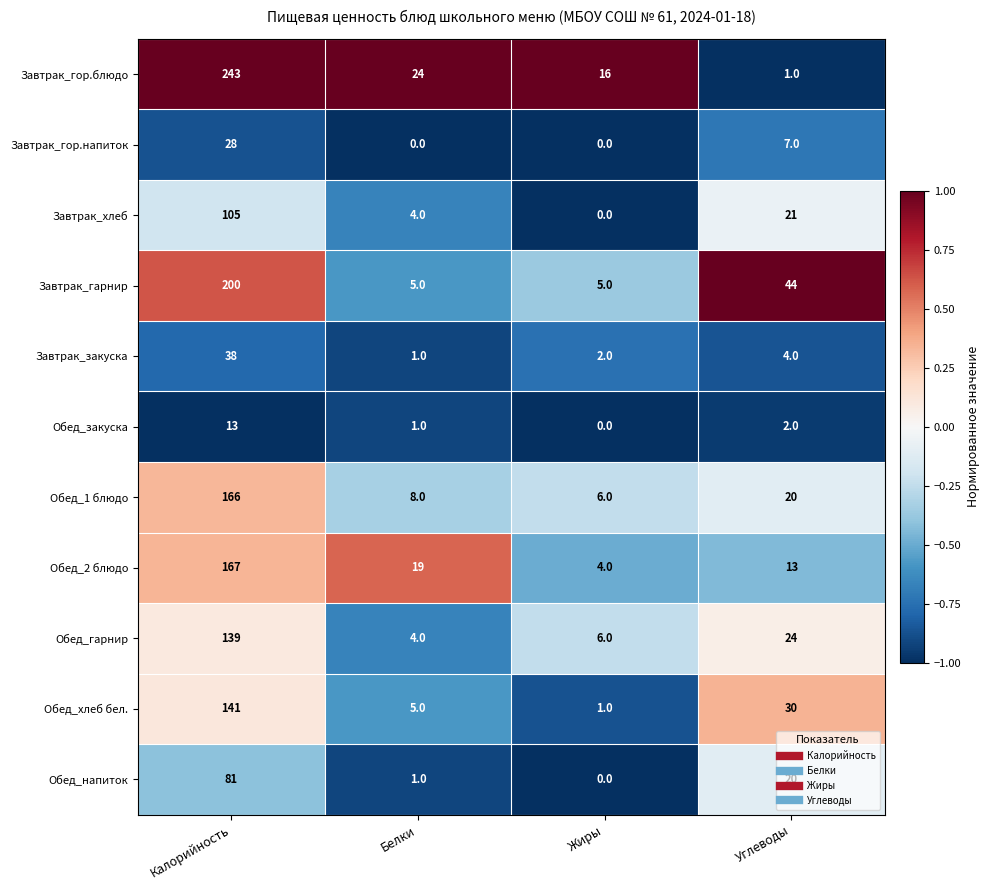

List the labels in order of Обед_2 блюдо value, largest first.

Калорийность, Белки, Углеводы, Жиры